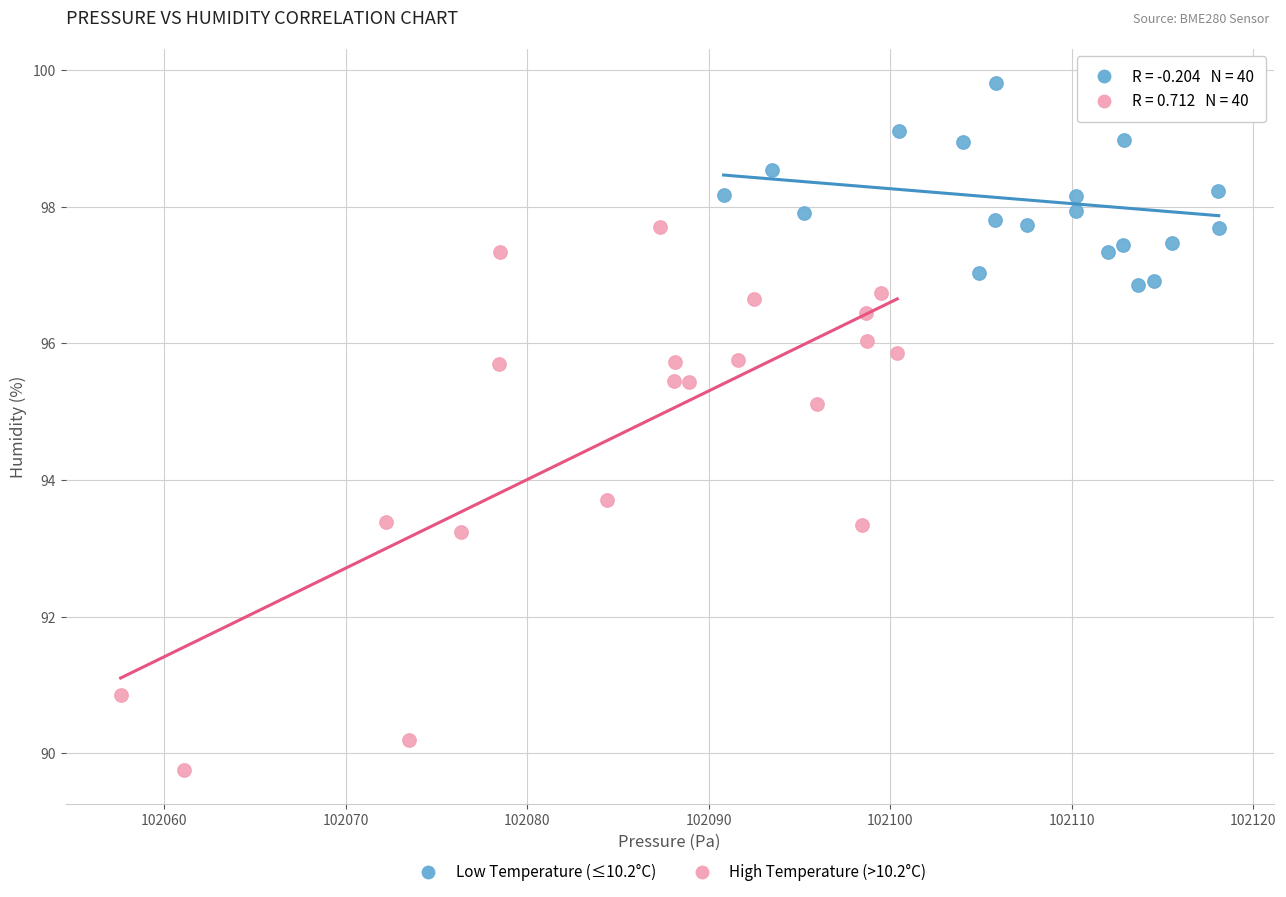

What are all the series names shown in the legend?

Low Temperature (≤10.2°C), High Temperature (>10.2°C)